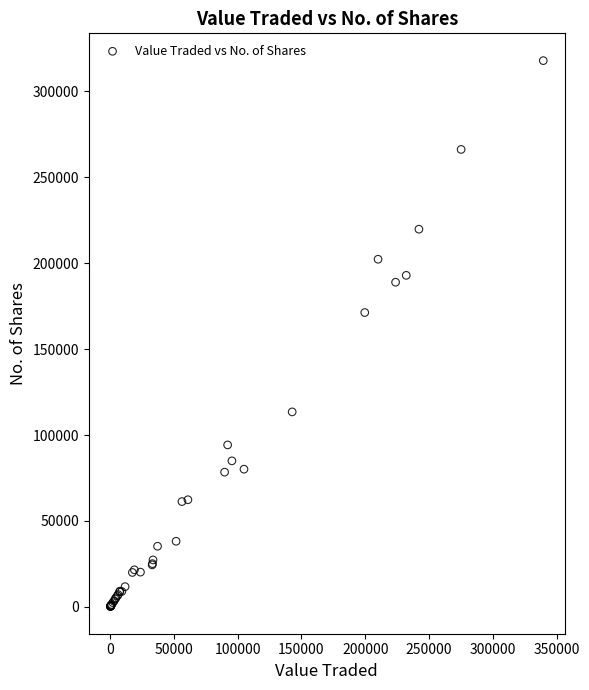

What Y value in the scatter plot is closest to 159017?

171221